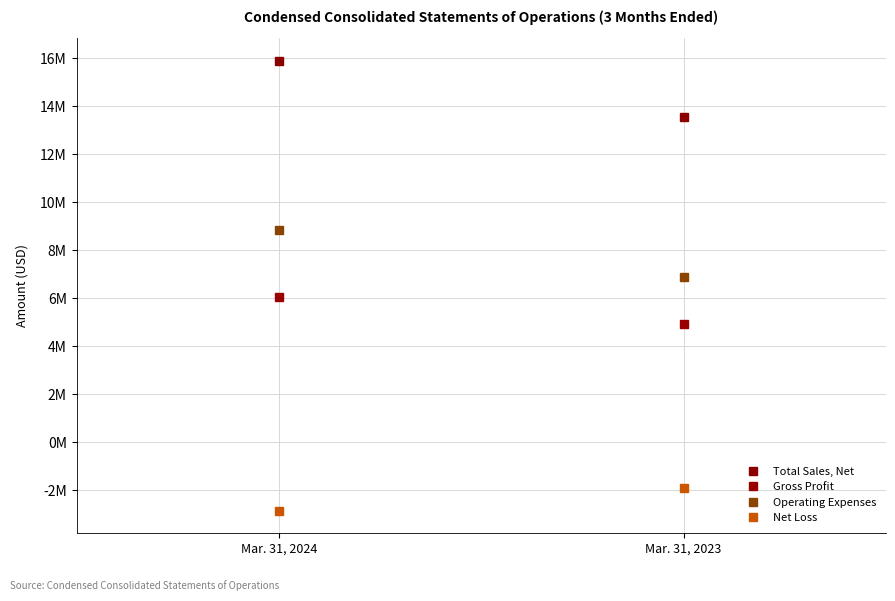

How many lines are shown in the chart?

4